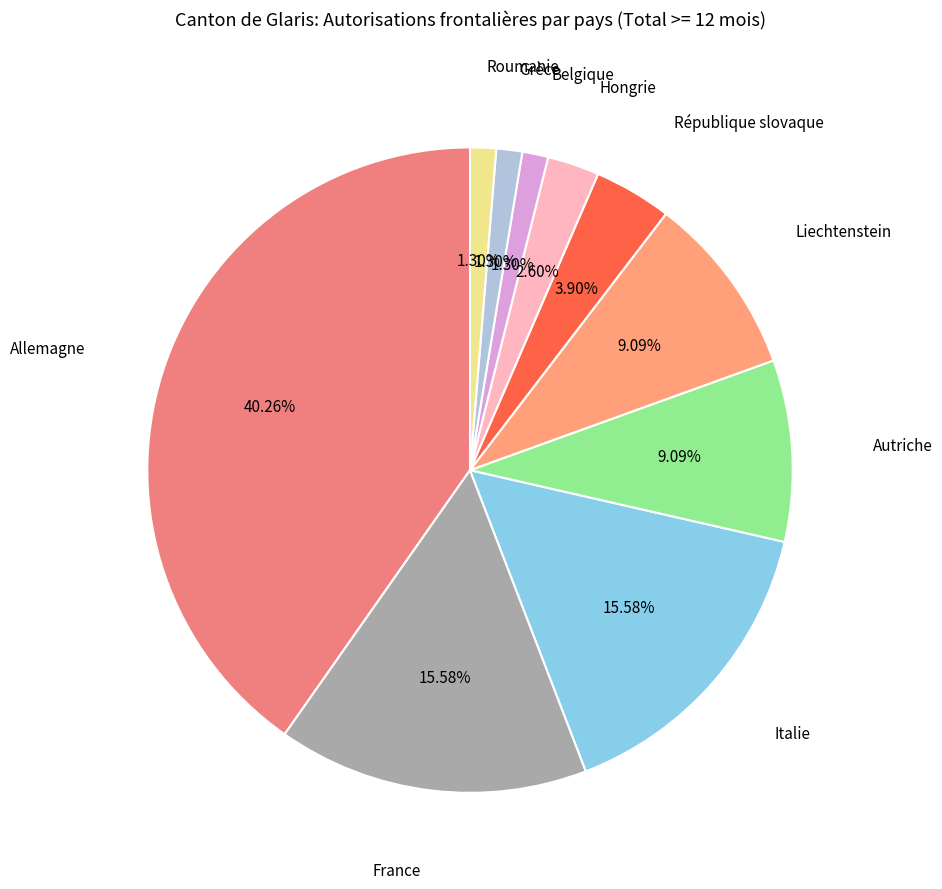

What is the largest slice in the pie chart?

Allemagne